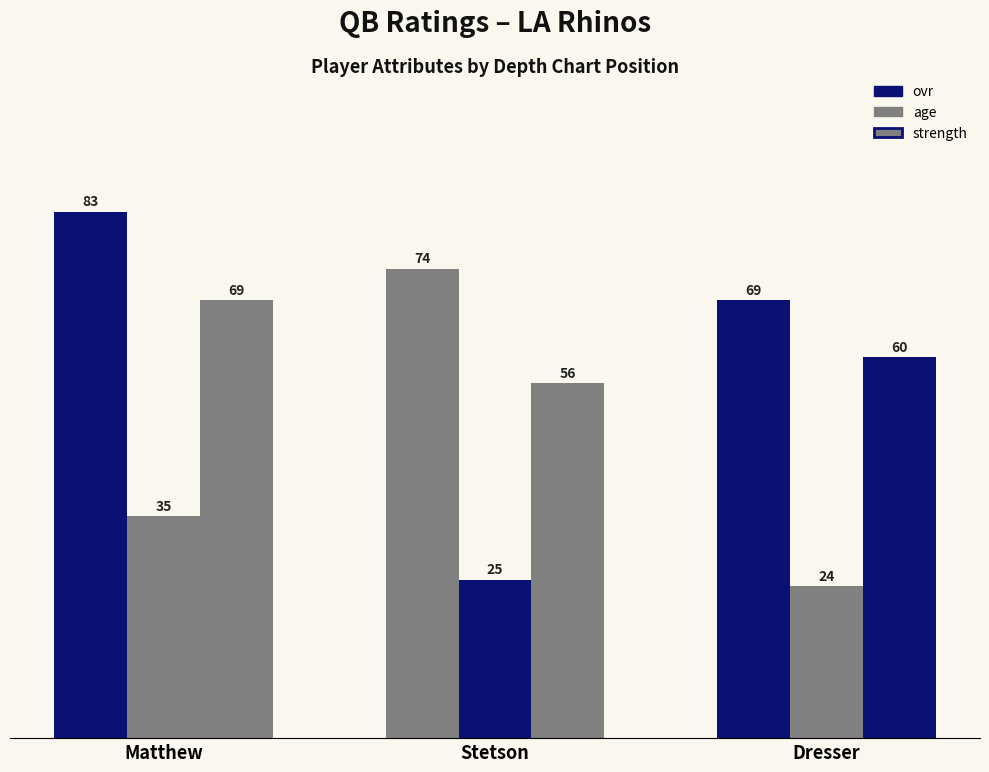

Rank the categories by age value from lowest to highest.

Dresser, Stetson, Matthew